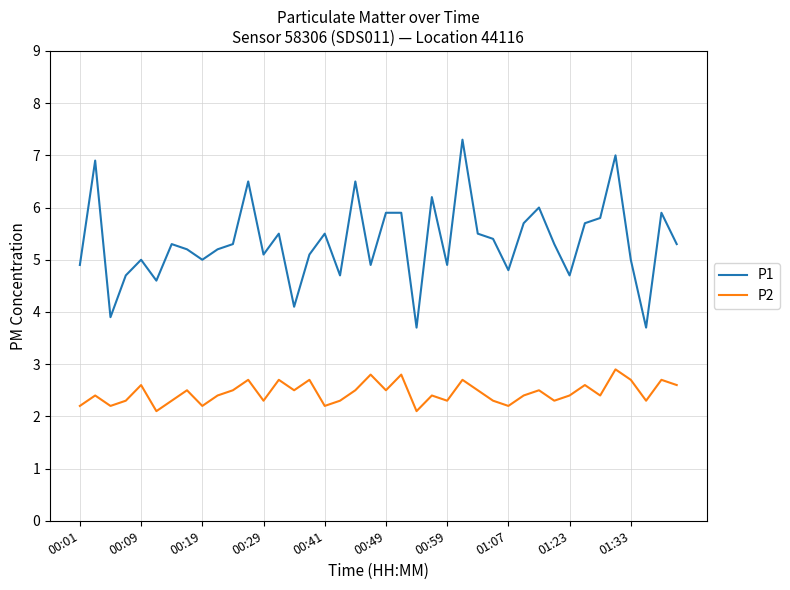

Which series has the largest total across all categories?

P1